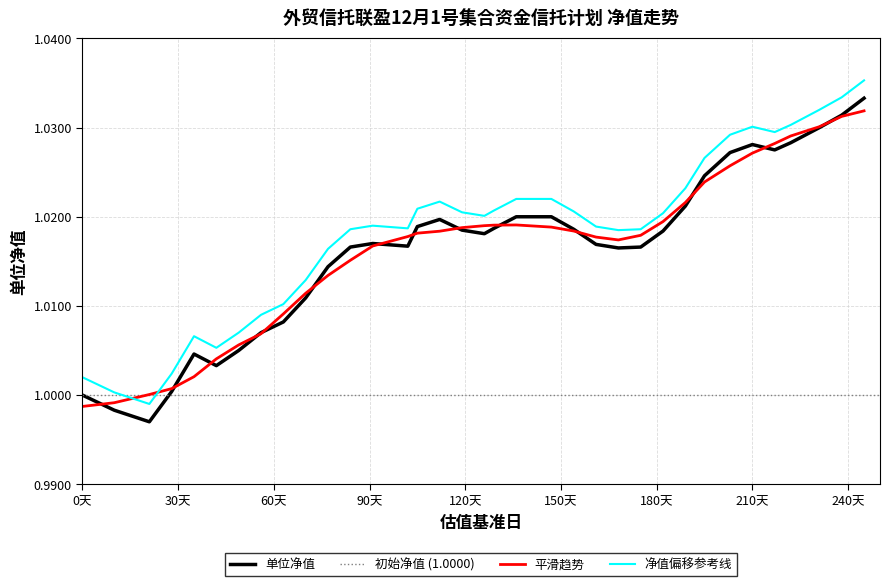

After their last crossing, which series has the higher values: 净值偏移参考线 or 平滑趋势?

净值偏移参考线